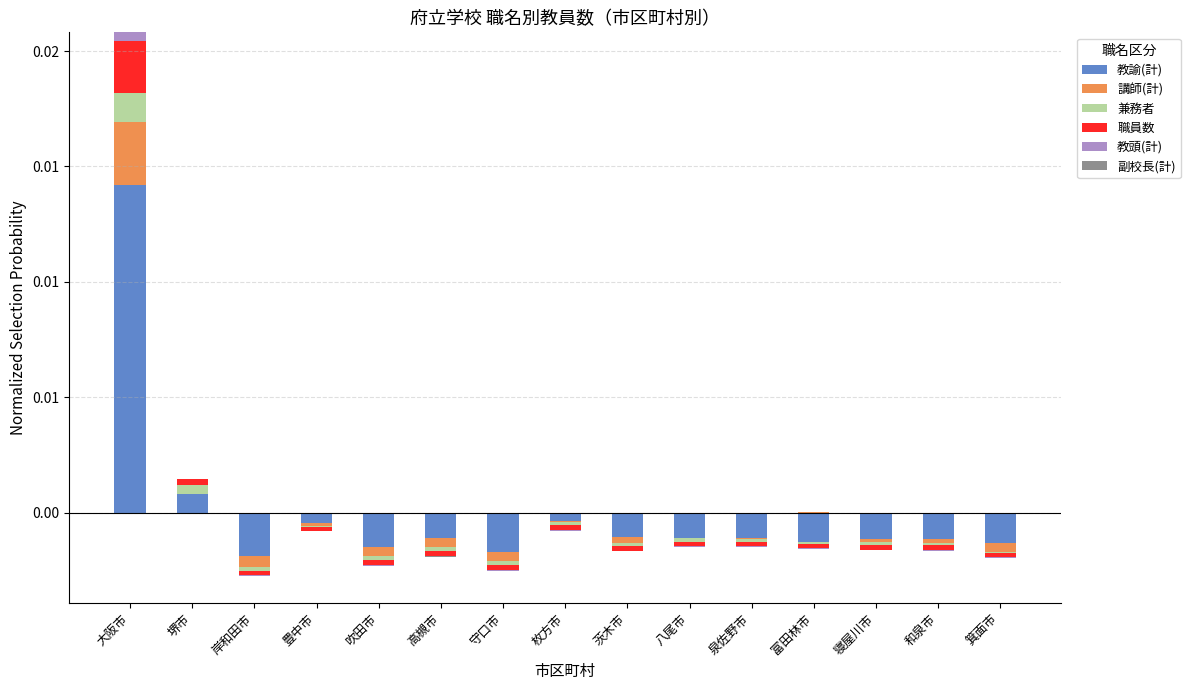

Is it true that 兼務者 equals 0.0 at 箕面市?

True